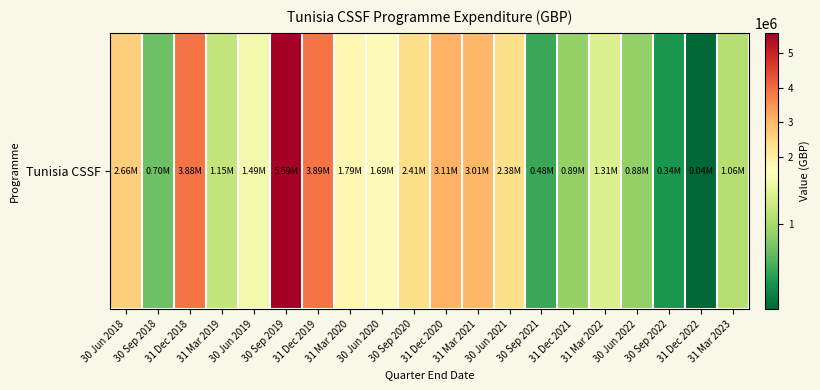

The chart shows a value of 198871.1 at 30 Sep 2018. True or false?

False